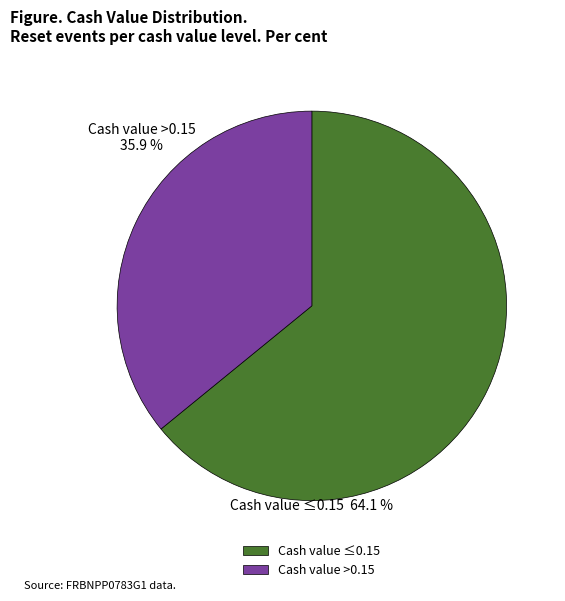

Is it true that Cash value >0.15 is 47% of the pie?

False